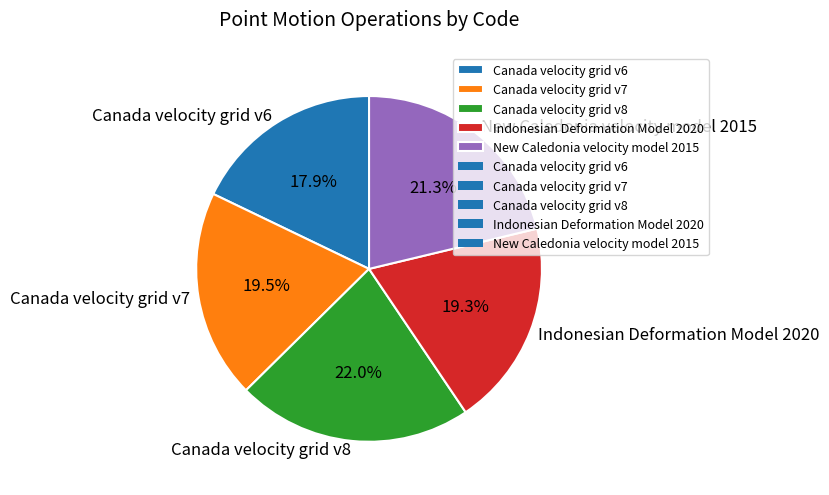

Which has a higher value, Canada velocity grid v8 or Indonesian Deformation Model 2020?

Canada velocity grid v8